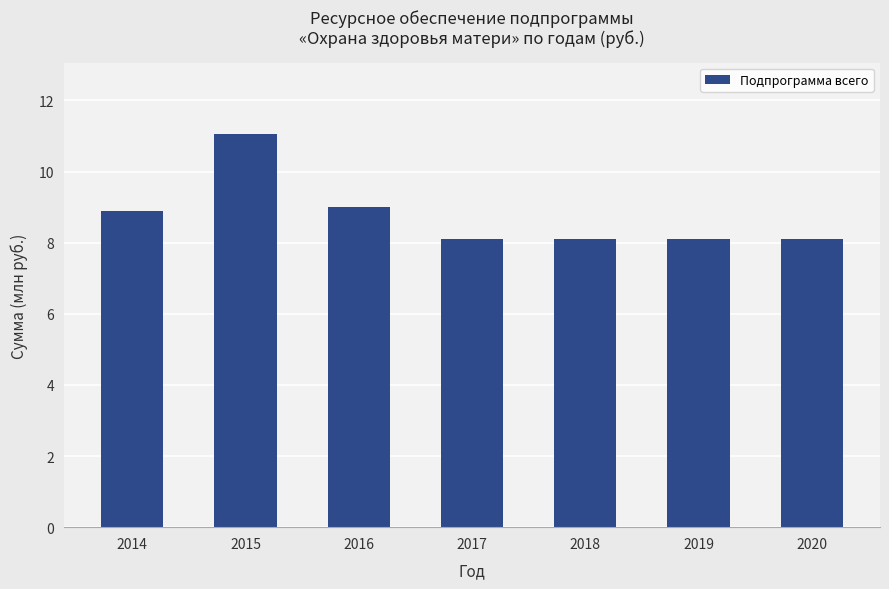

Are the bars horizontal?

No